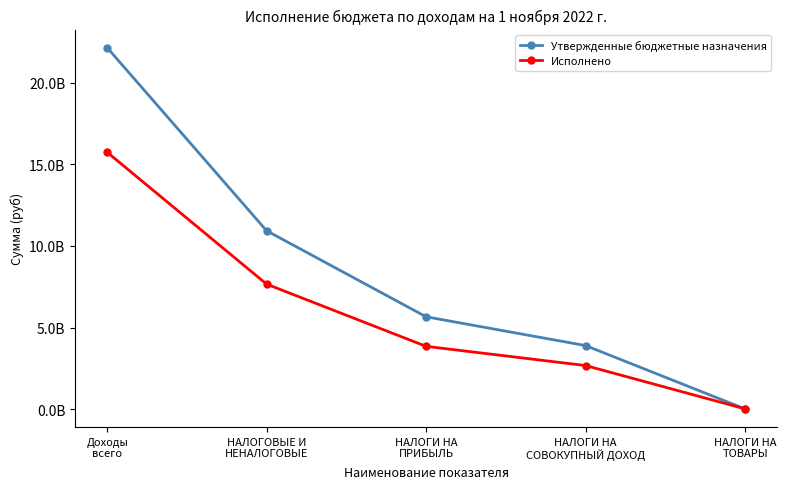

Which label corresponds to the largest value in the chart?

Доходы
всего